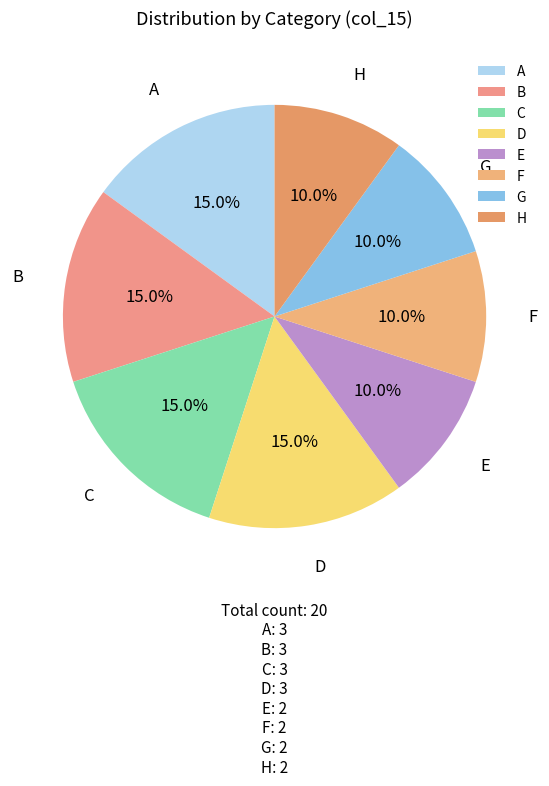

Count the number of slices in the pie.

8